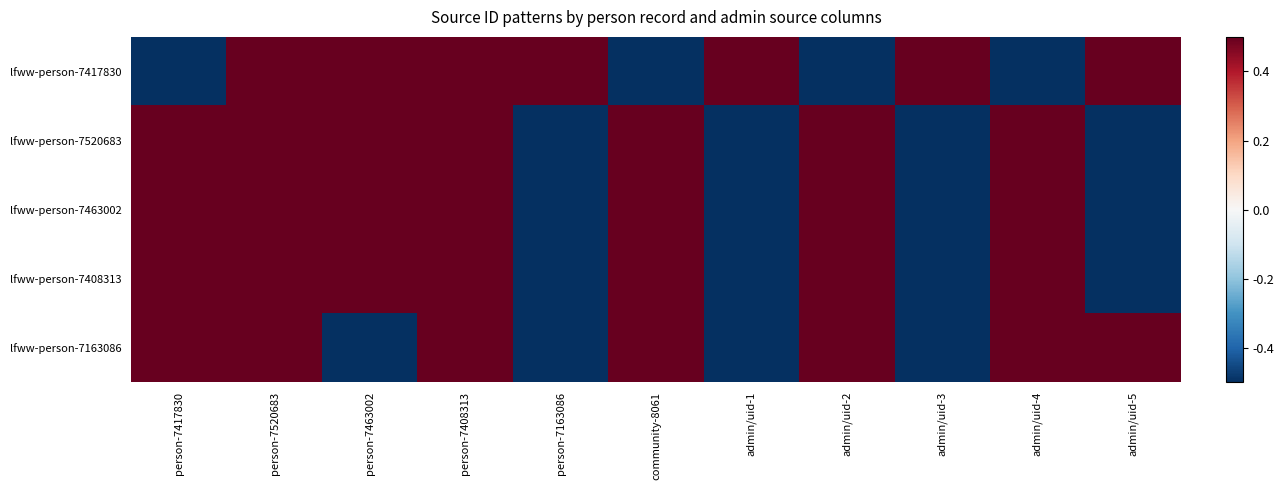

Which series has the largest total across all categories?

lfww-person-7417830